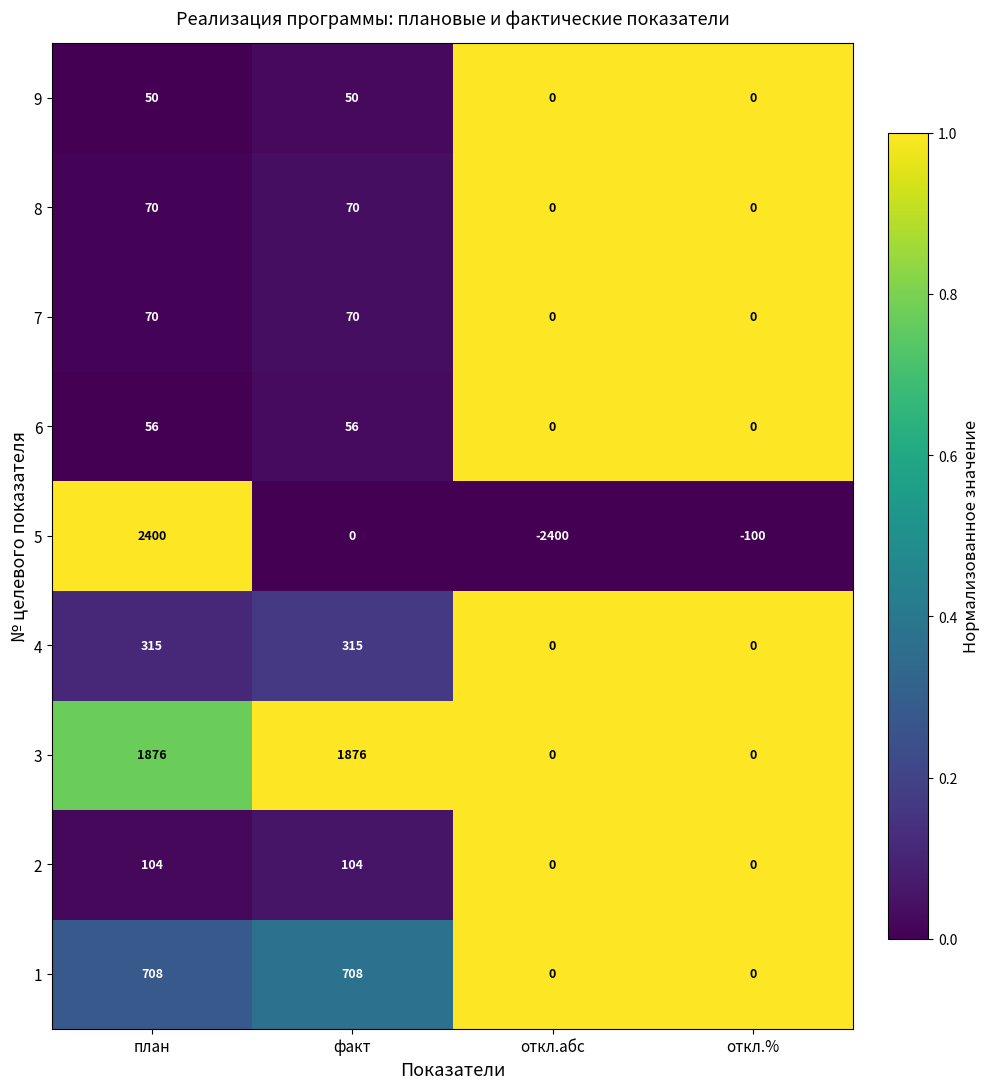

How many series are shown in this chart?

9